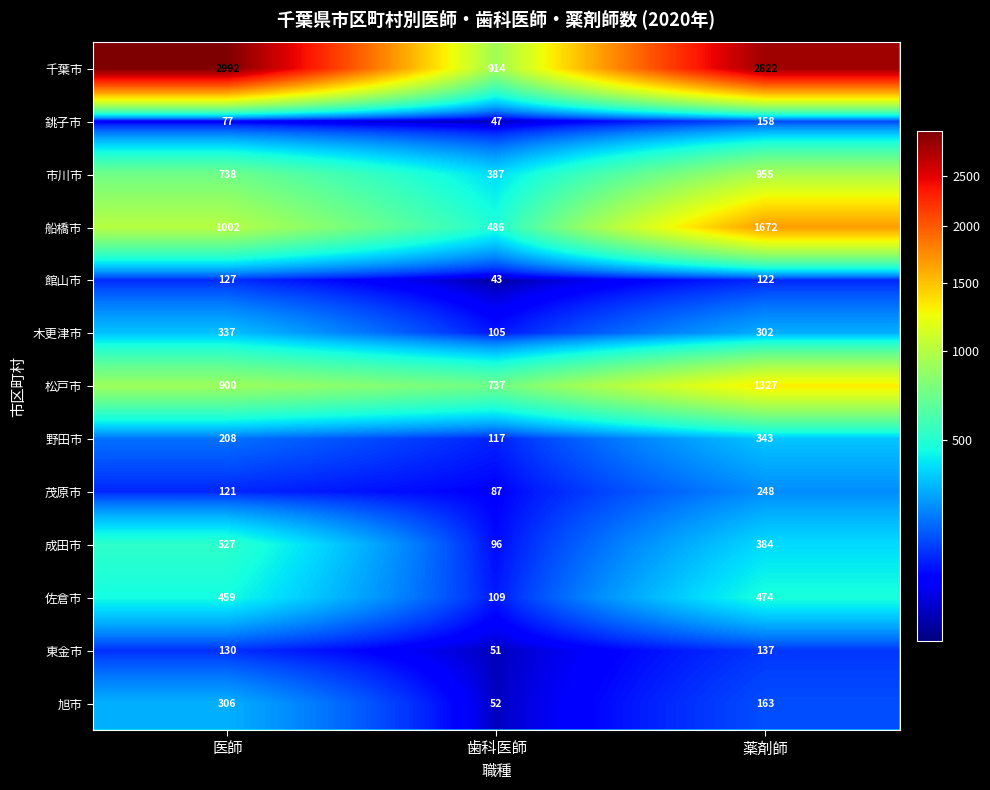

The value of 松戸市 at 歯科医師 is 246. True or false?

False